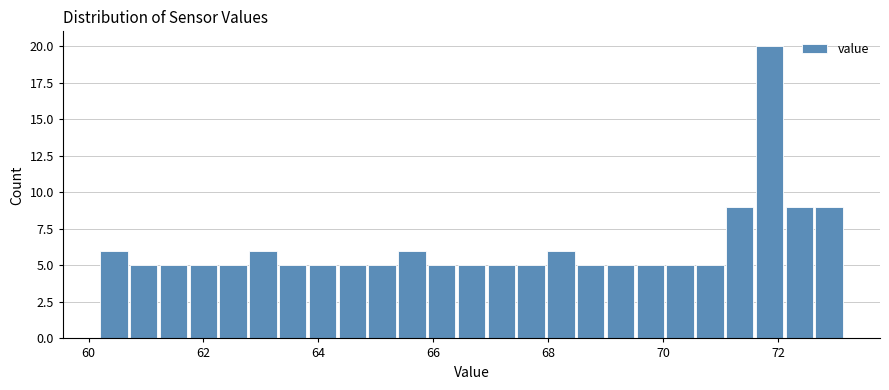

Read against the x-axis, roughly where is the centre of the tallest bar?

71.8